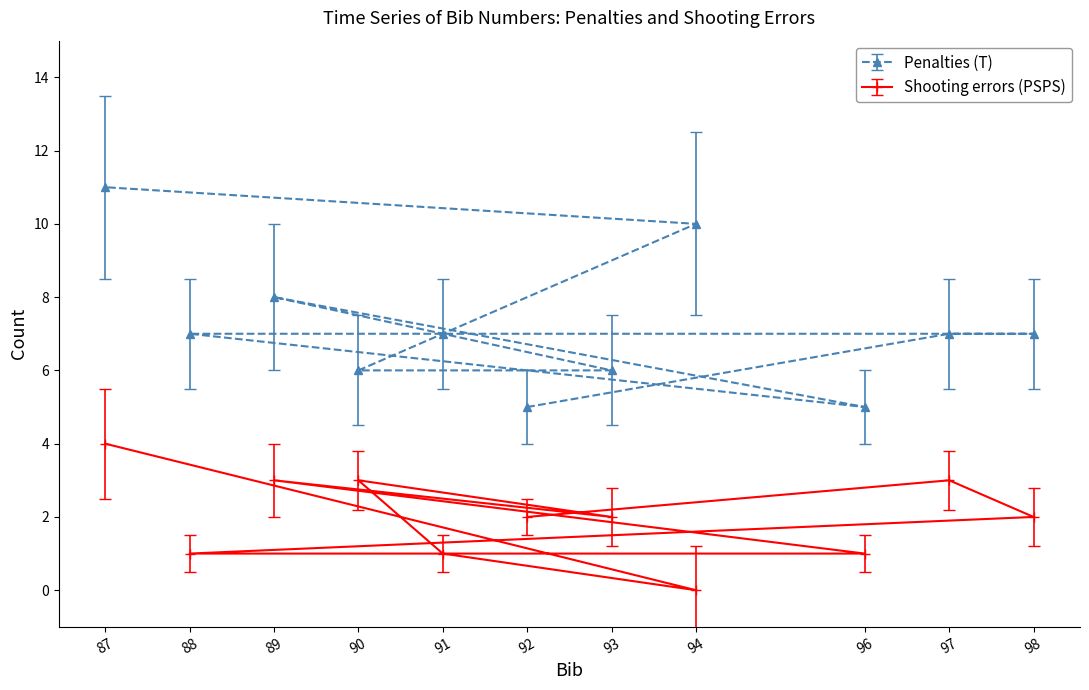

What is the sum of the Penalties (T) values at 90 and 89?

14